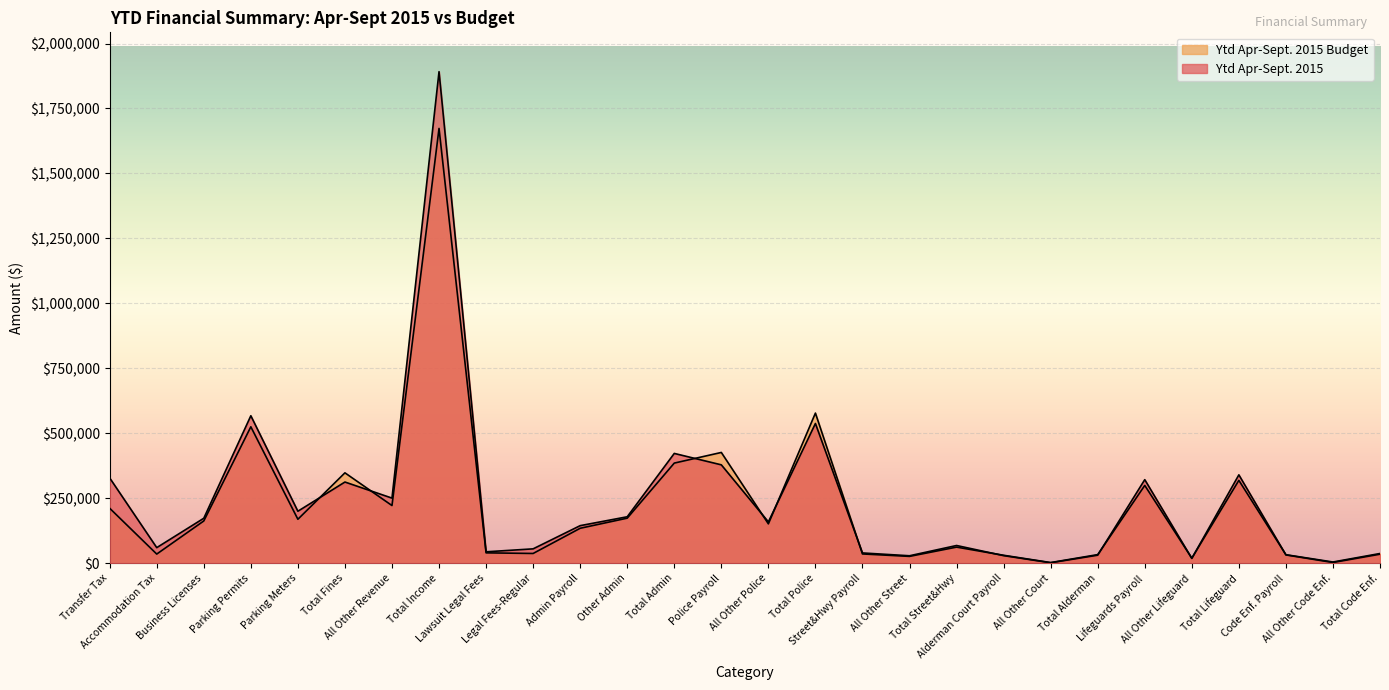

Reading left to right, extract all data points from this chart.

Ytd Apr-Sept. 2015: Transfer Tax=328175	Accommodation Tax=59945	Business Licenses=173012	Parking Permits=567523	Parking Meters=200060	Total Fines=312447	All Other Revenue=250584	Total Income=1891746	Lawsuit Legal Fees=43895	Legal Fees-Regular=55302	Admin Payroll=144585	Other Admin=178750	Total Admin=422532	Police Payroll=378593	All Other Police=159114	Total Police=537707	Street&Hwy Payroll=39519	All Other Street=28667	Total Street&Hwy=68186	Alderman Court Payroll=29203	All Other Court=1750	Total Alderman=30953	Lifeguards Payroll=321594	All Other Lifeguard=18505	Total Lifeguard=340099	Code Enf. Payroll=31964	All Other Code Enf.=2820	Total Code Enf.=34784
Ytd Apr-Sept. 2015 Budget: Transfer Tax=211511	Accommodation Tax=35194	Business Licenses=162607	Parking Permits=525000	Parking Meters=169160	Total Fines=347850	All Other Revenue=221949	Total Income=1673271	Lawsuit Legal Fees=39925	Legal Fees-Regular=37500	Admin Payroll=134485	Other Admin=173423	Total Admin=385333	Police Payroll=426290	All Other Police=151473	Total Police=577763	Street&Hwy Payroll=35666	All Other Street=26299	Total Street&Hwy=61965	Alderman Court Payroll=30584	All Other Court=2505	Total Alderman=33089	Lifeguards Payroll=299336	All Other Lifeguard=19538	Total Lifeguard=318874	Code Enf. Payroll=32705	All Other Code Enf.=4661	Total Code Enf.=37366